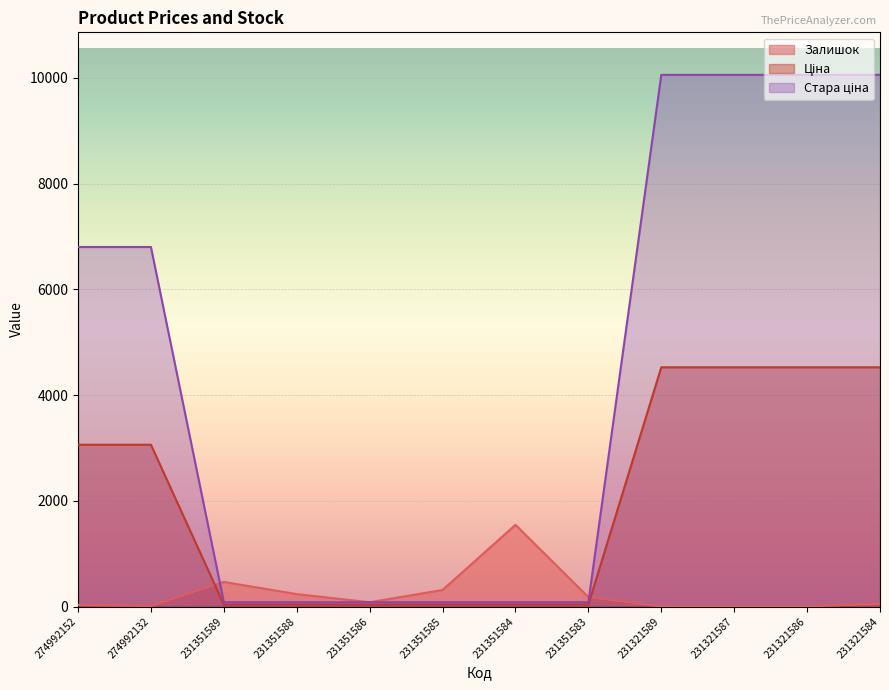

The Стара ціна series shows 10054.8 at 231321587. True or false?

True